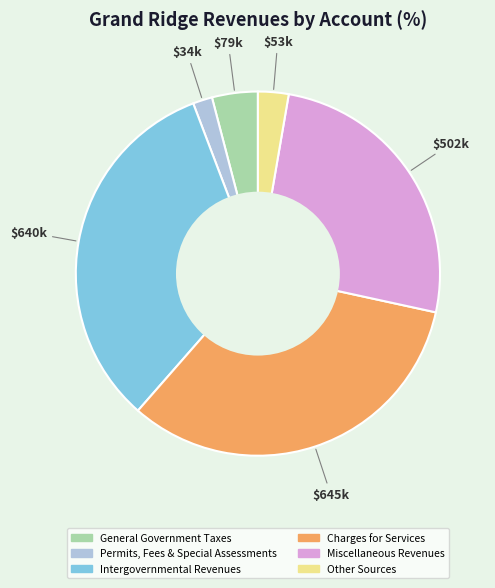

Does any single category account for the majority?

No